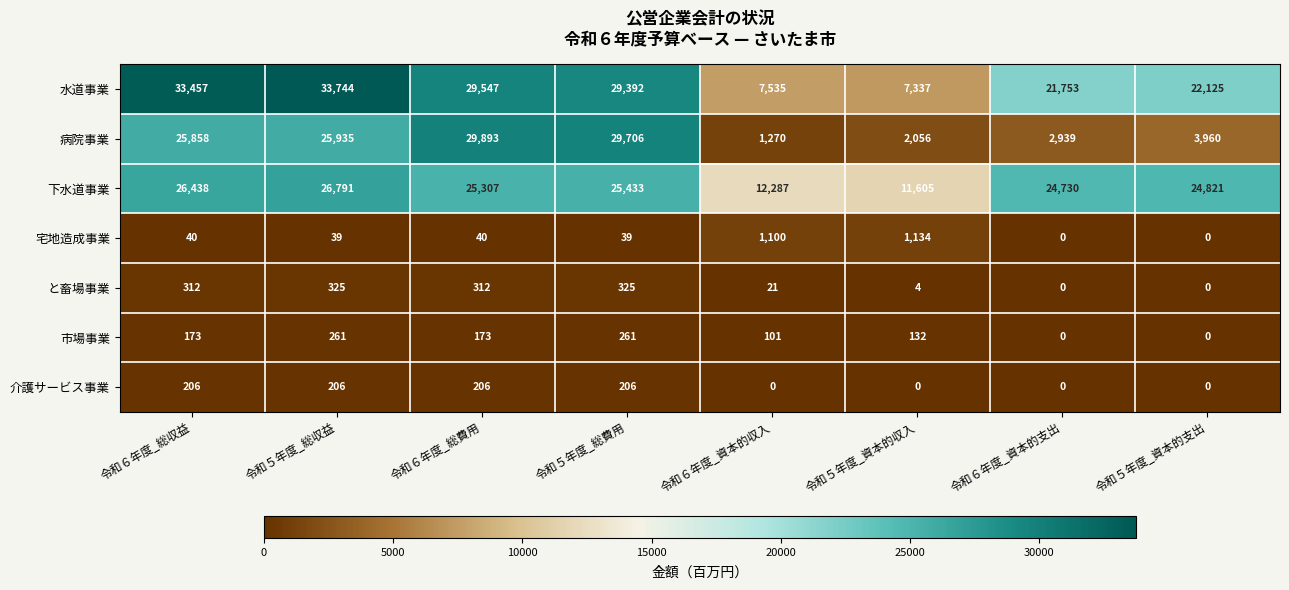

What is the total value across all series at 令和６年度_資本的支出?

49422